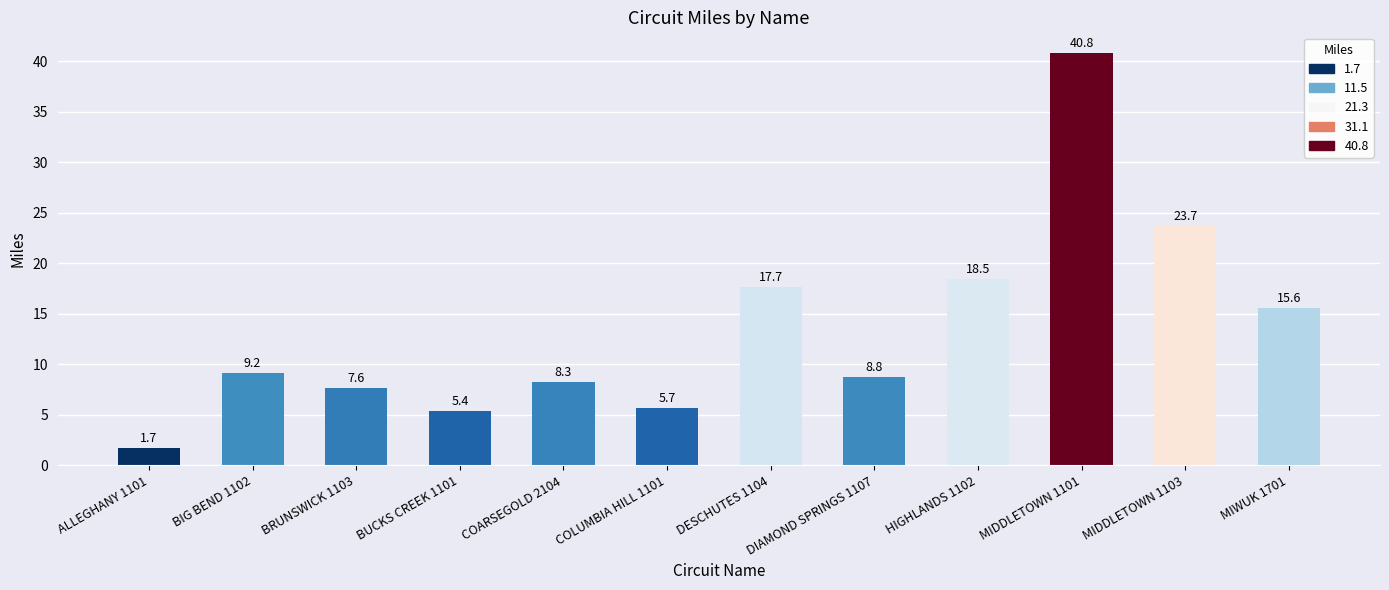

Approximately how many times larger is the value at BIG BEND 1102 compared to HIGHLANDS 1102?

0.5